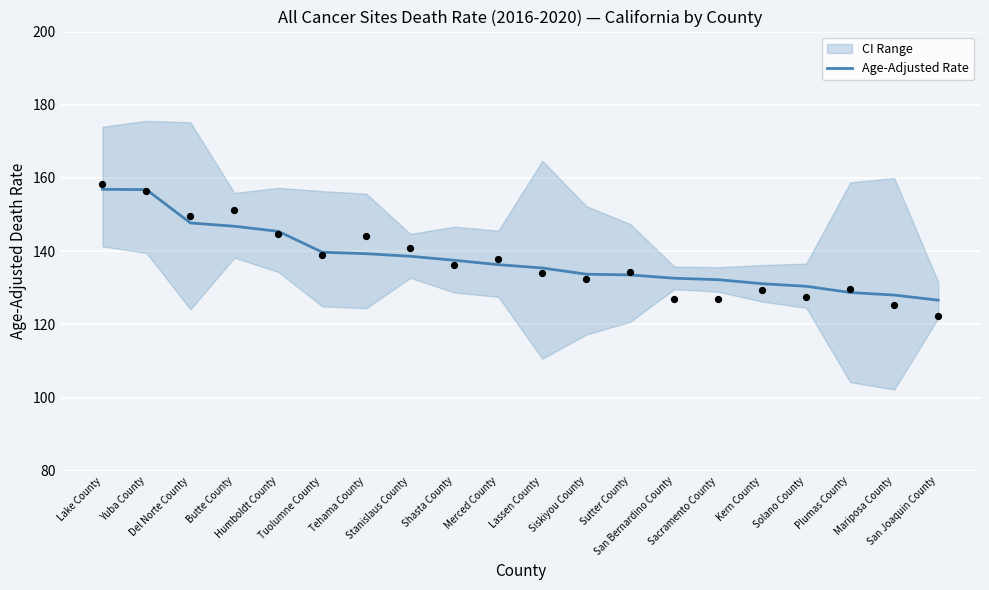

Approximately how many times larger is the value at Yuba County compared to Siskiyou County?

1.2